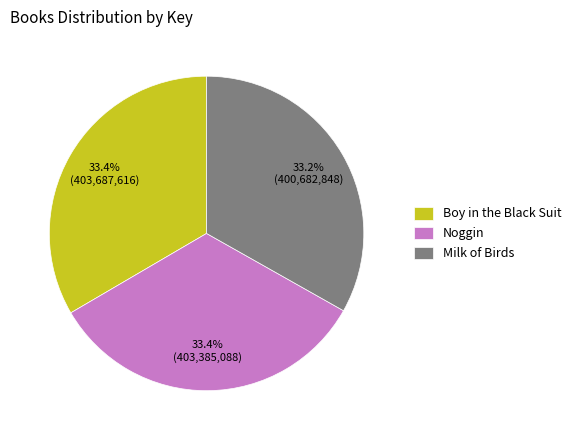

What is the ratio of the value at Noggin to the value at Boy in the Black Suit?

1.0